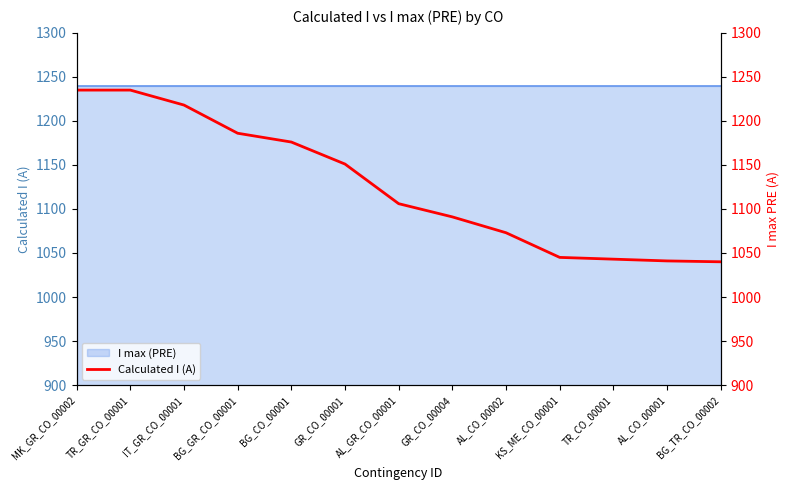

Is it true that the value at GR_CO_00004 is 1091?

True